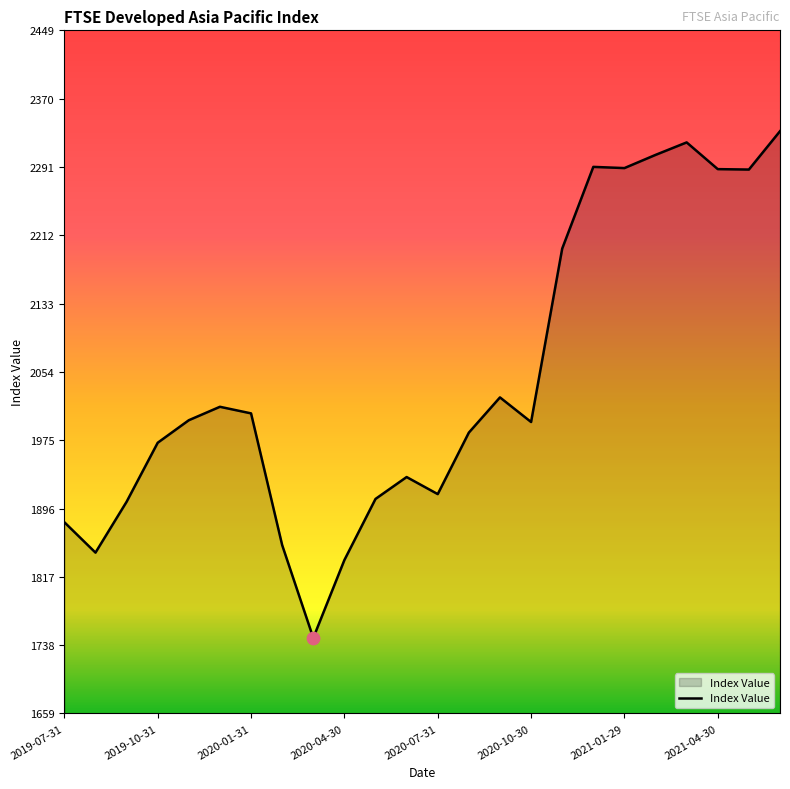

What is the greatest value displayed?

2332.0